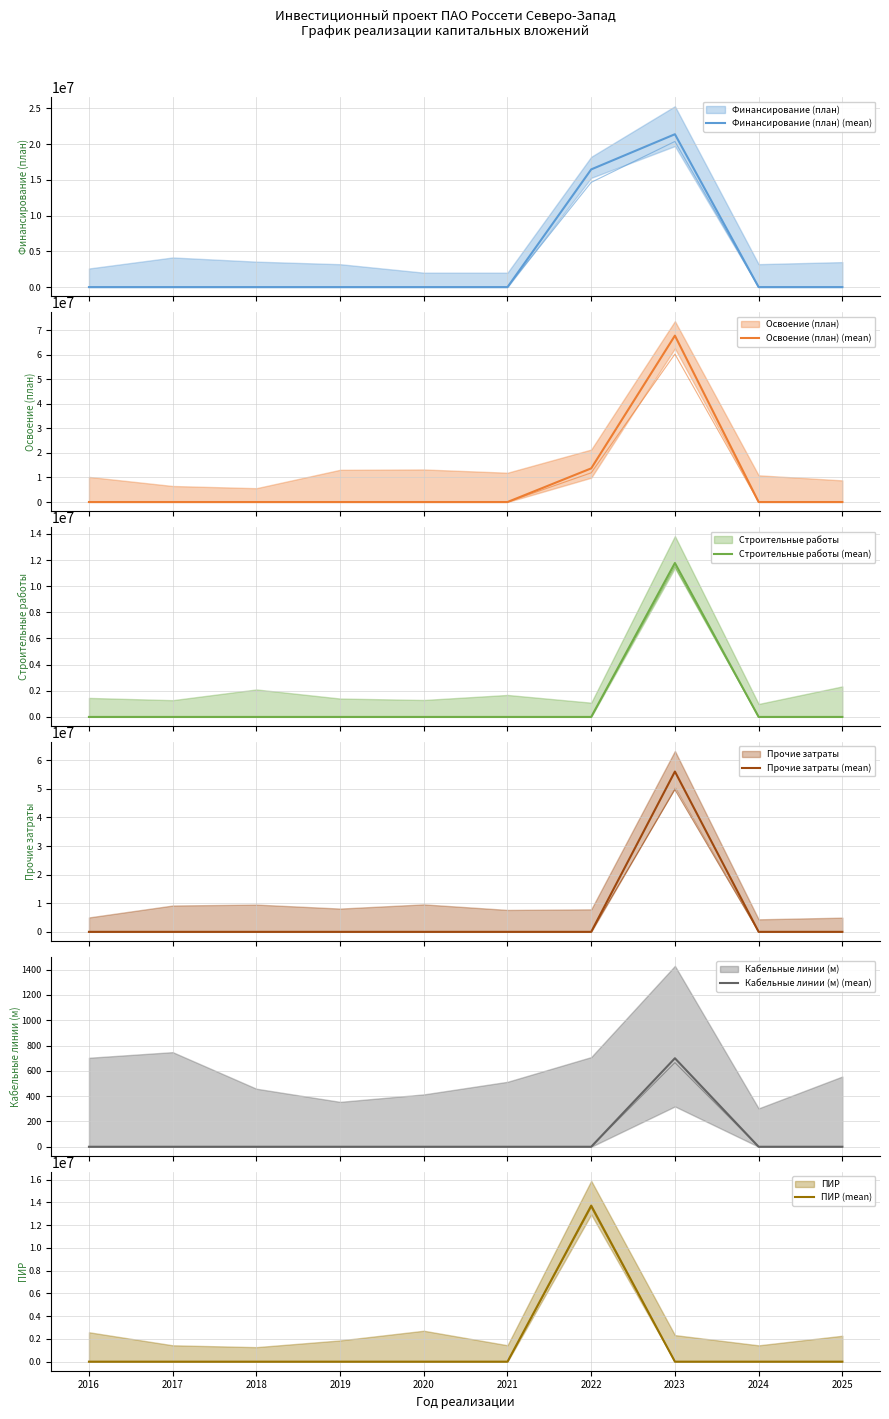

Between 2025 and 2018, which is larger?

2025